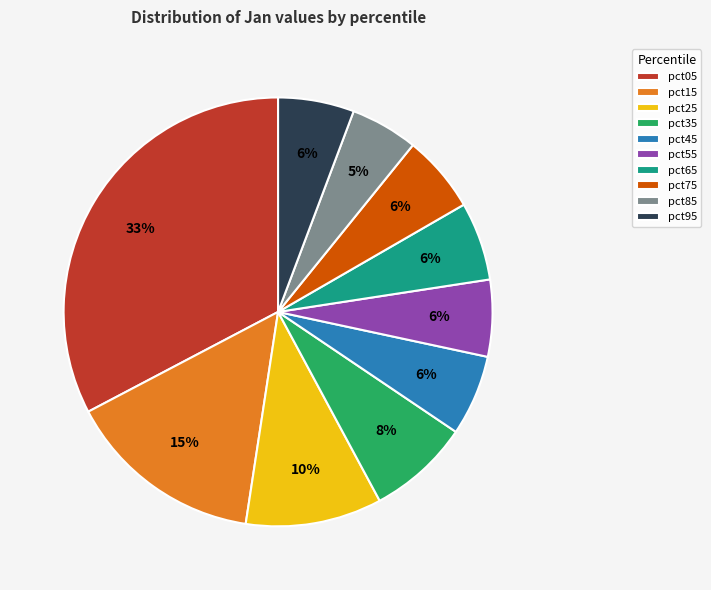

To the nearest percent, what portion does pct15 represent?

15%